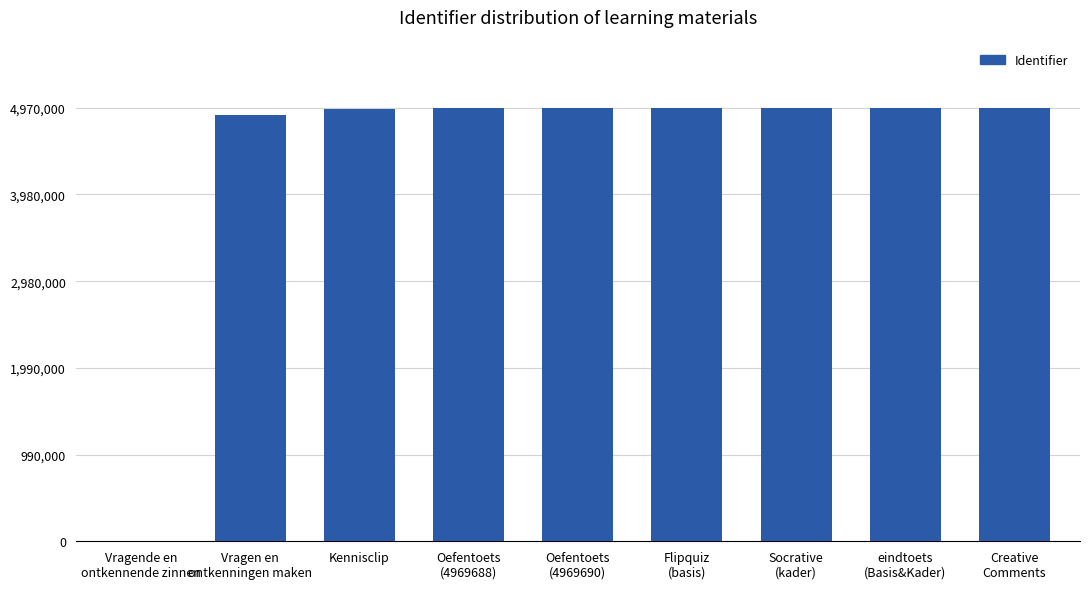

The value at Kennisclip is 1400881. True or false?

False